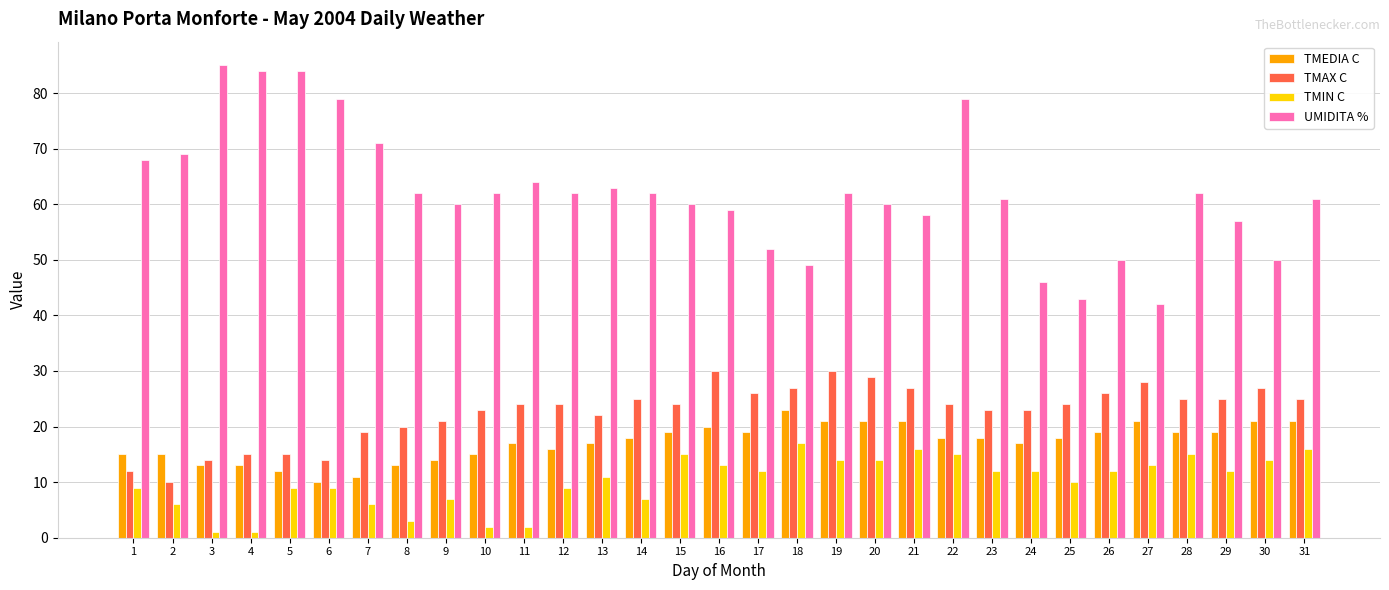

What is the sum of all TMAX C values?

701